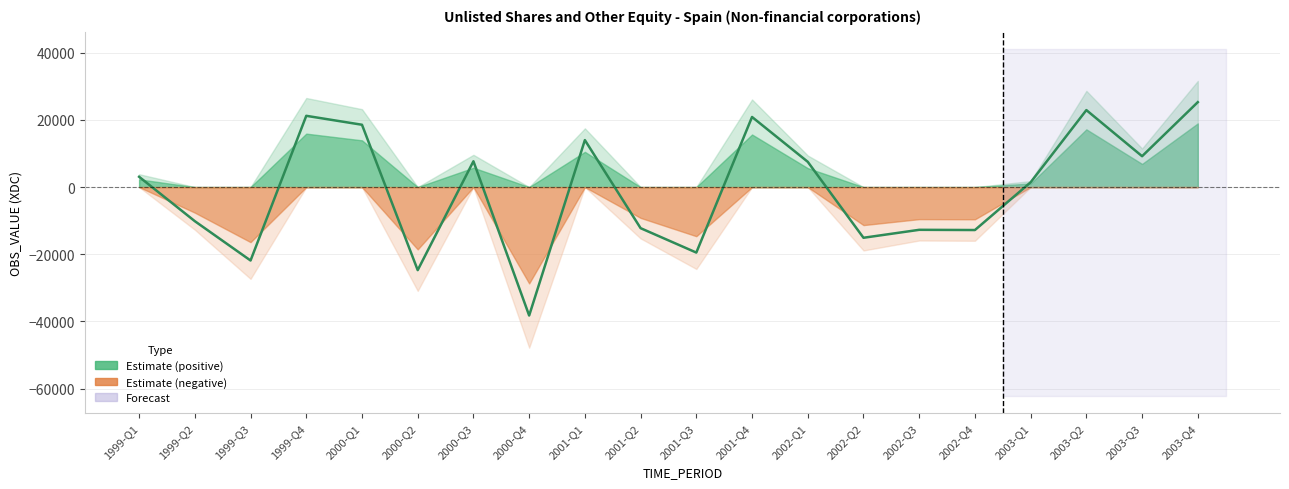

What is the difference between the maximum and minimum values?

63527